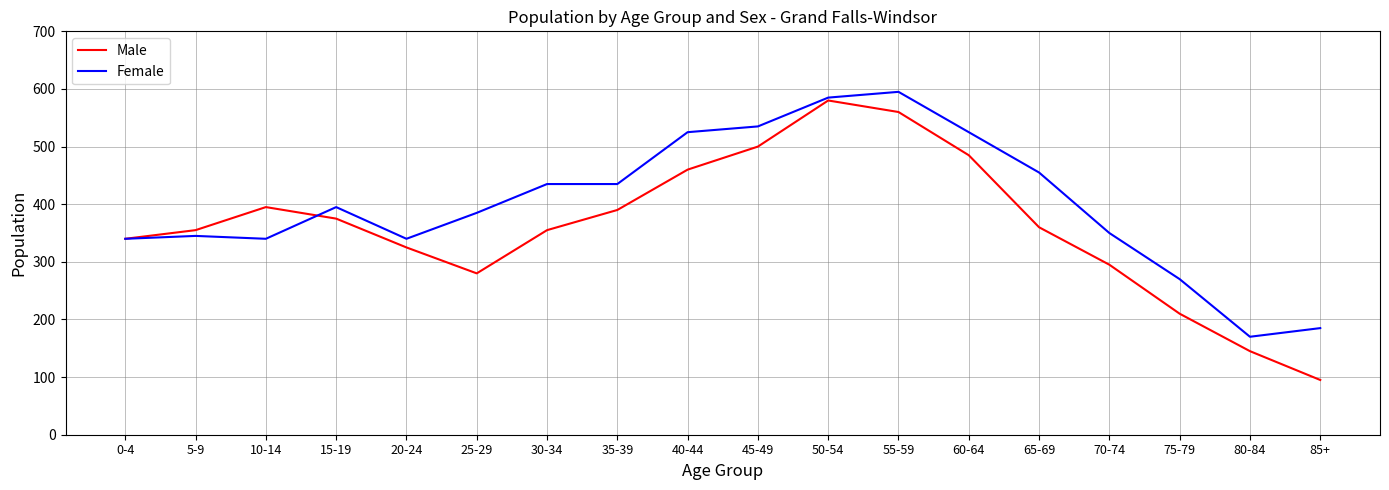

Which series has the widest spread of values?

Male